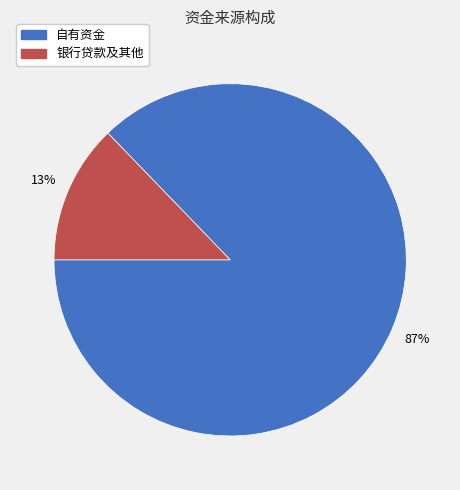

Rank the categories by value from lowest to highest.

银行贷款及其他, 自有资金